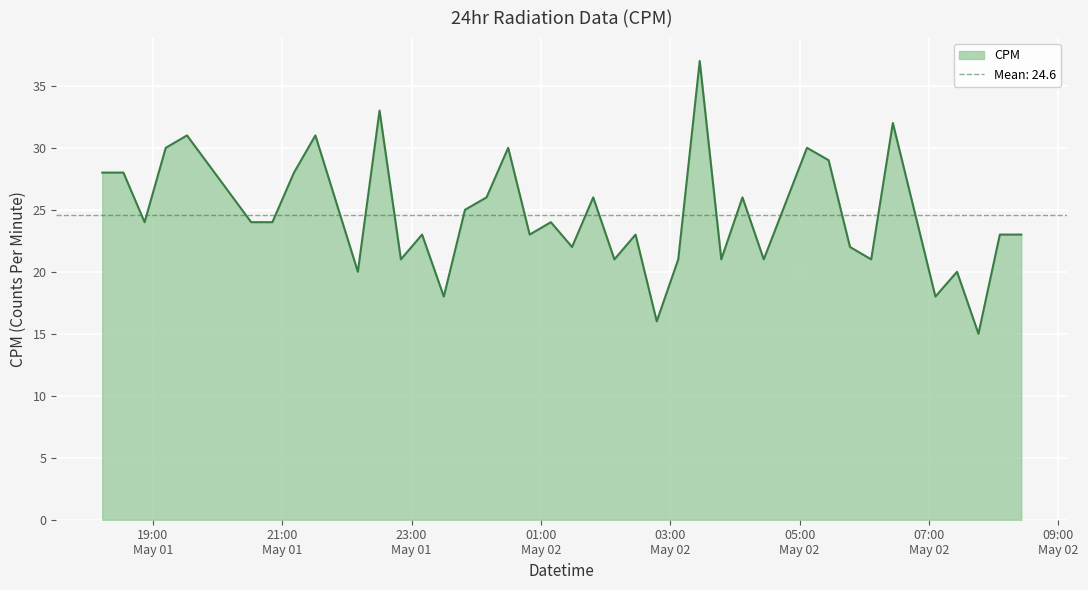

How many lines are shown in the chart?

1